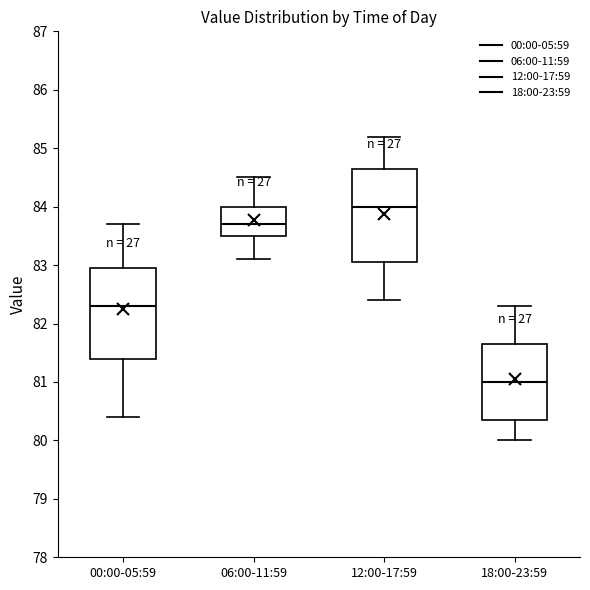

Where is the lower edge of the box for 06:00-11:59 on the y-axis? The values are not printed on the chart, so give them approximately, as read against the axis.

83.5